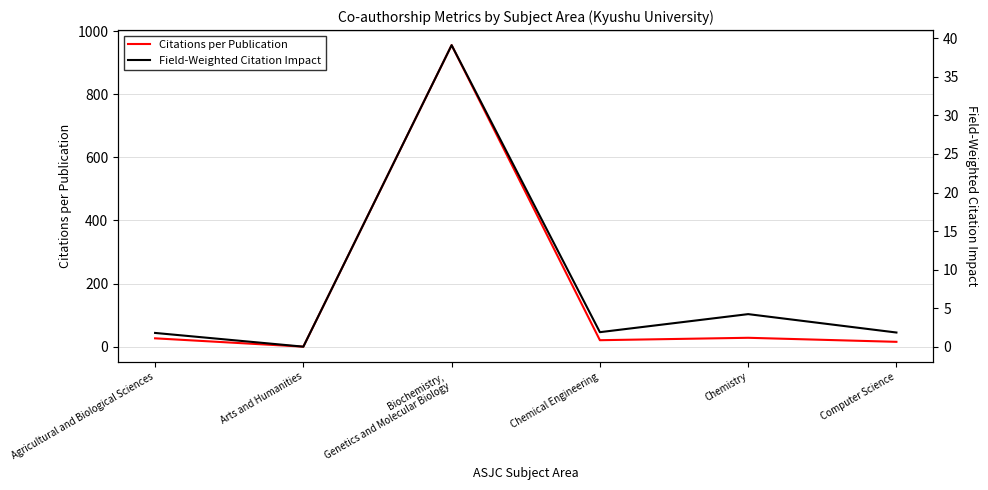

What is the value of the Citations per Publication point at the 1st from the left?

26.4